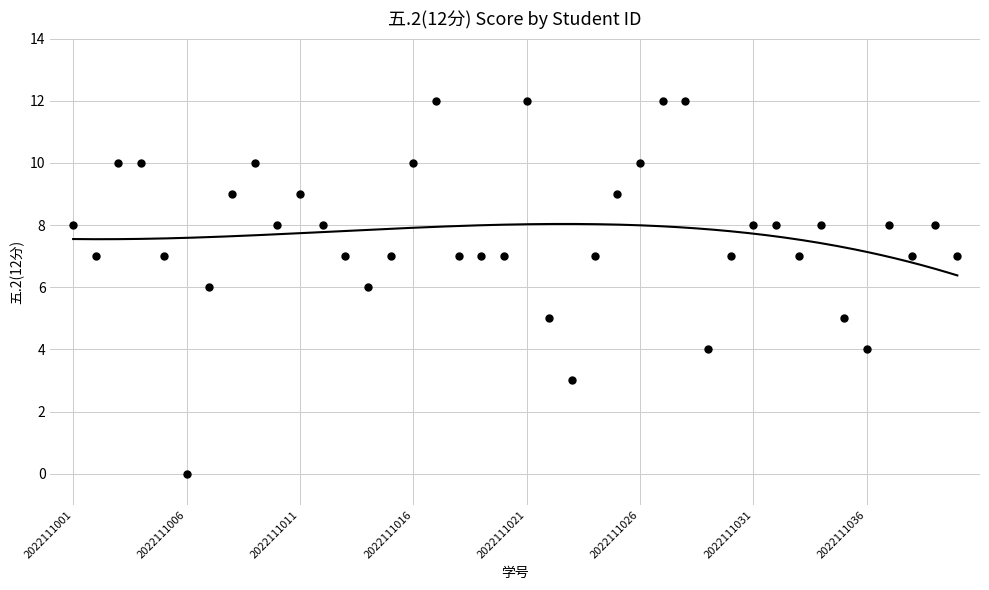

What is the range of Y values (max minus min)?

12